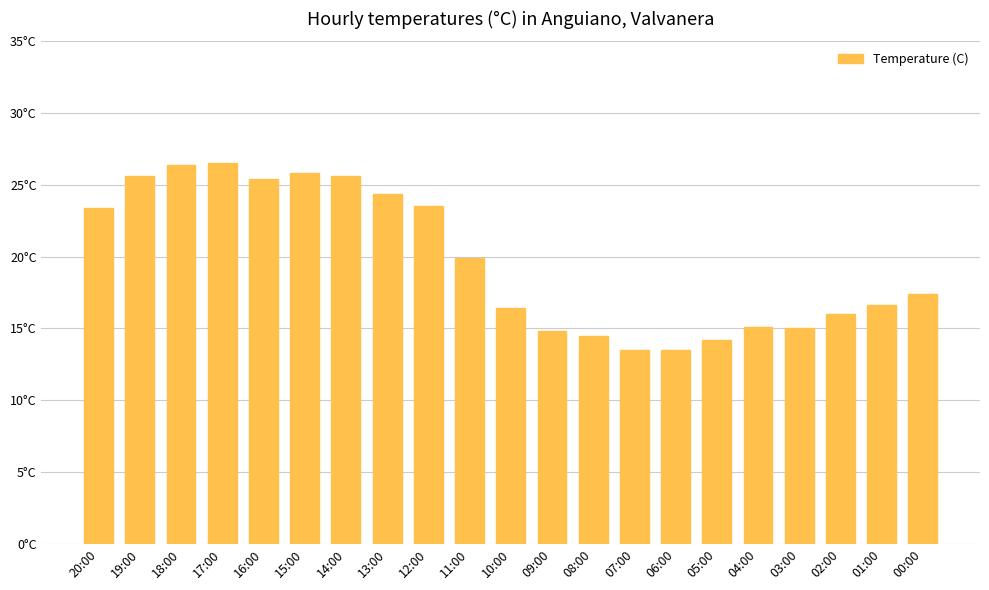

Which category has the highest value across all series?

17:00